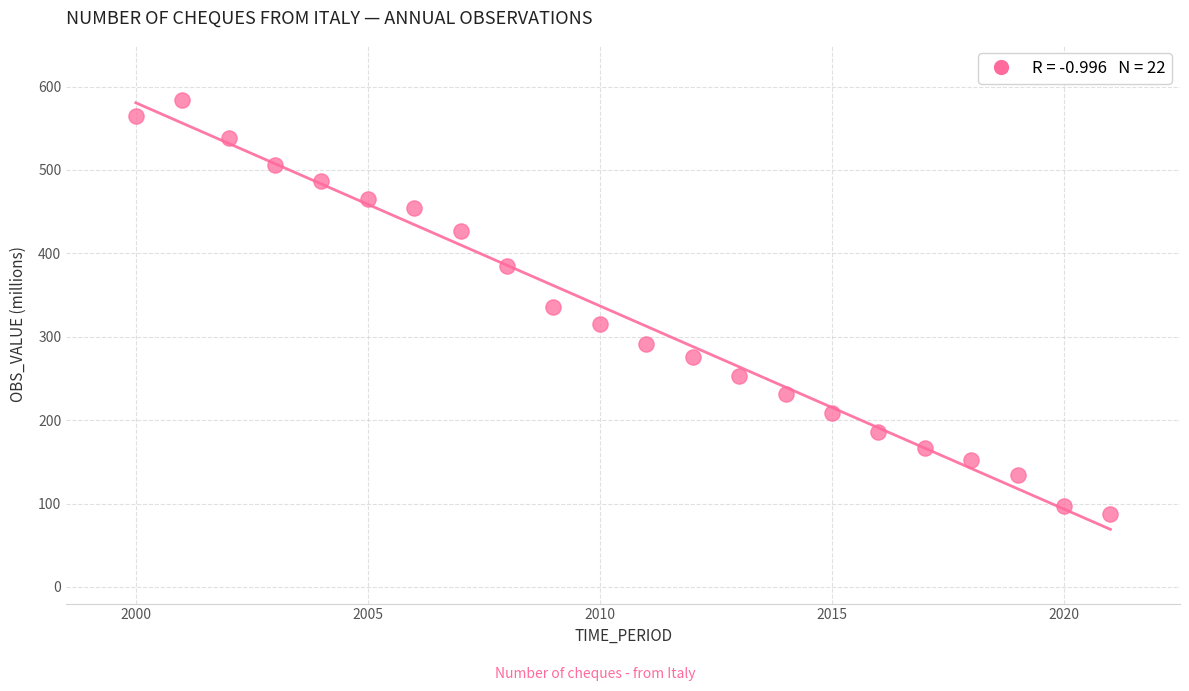

What is the range of Y values (max minus min)?

496.7